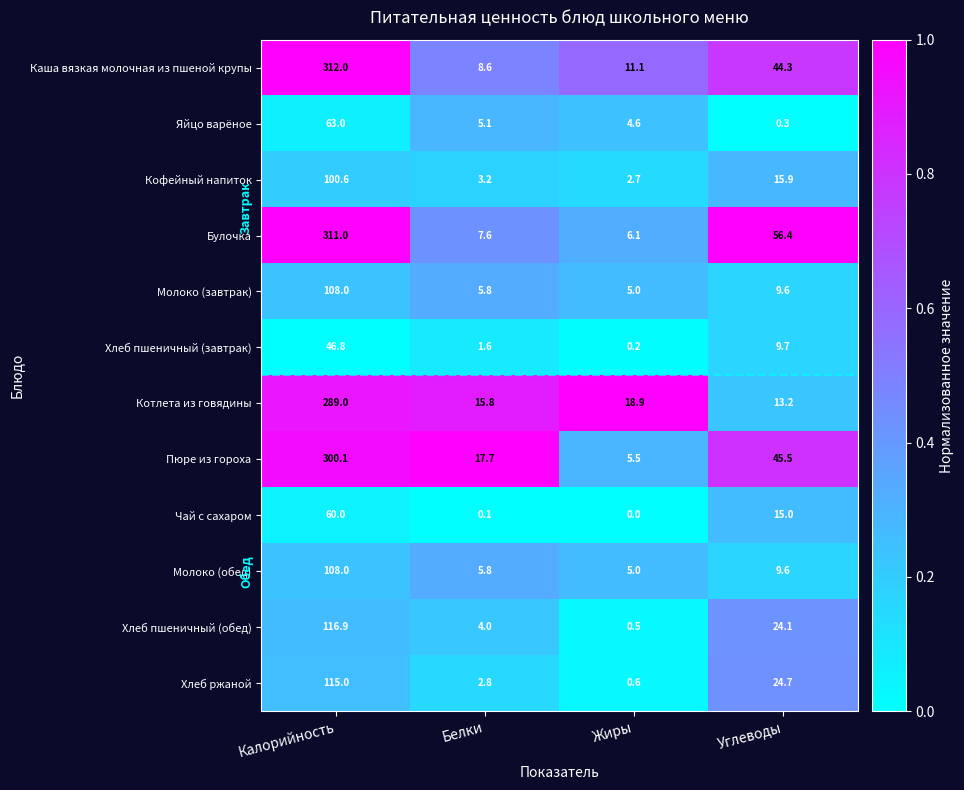

Is it true that Каша вязкая молочная из пшеной крупы equals 193.1 at Калорийность?

False